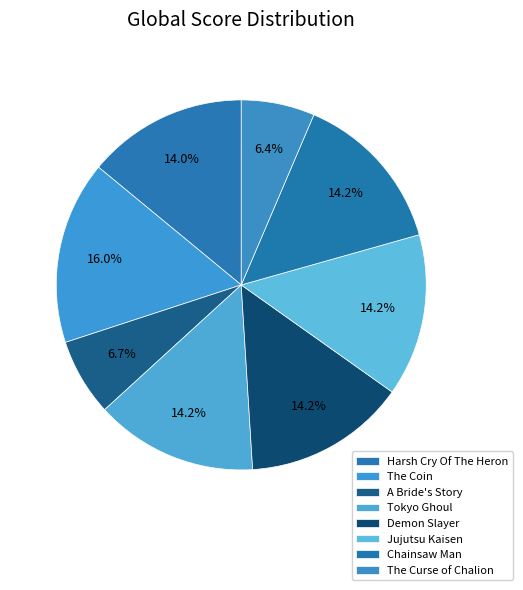

How many slices are in this pie chart?

8